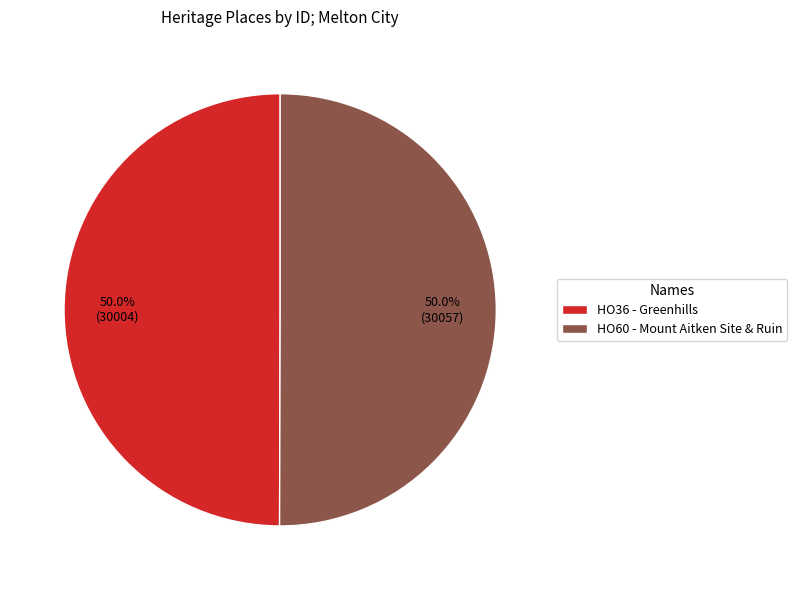

What is the total percentage of HO36 - Greenhills and HO60 - Mount Aitken Site & Ruin?

100.0%